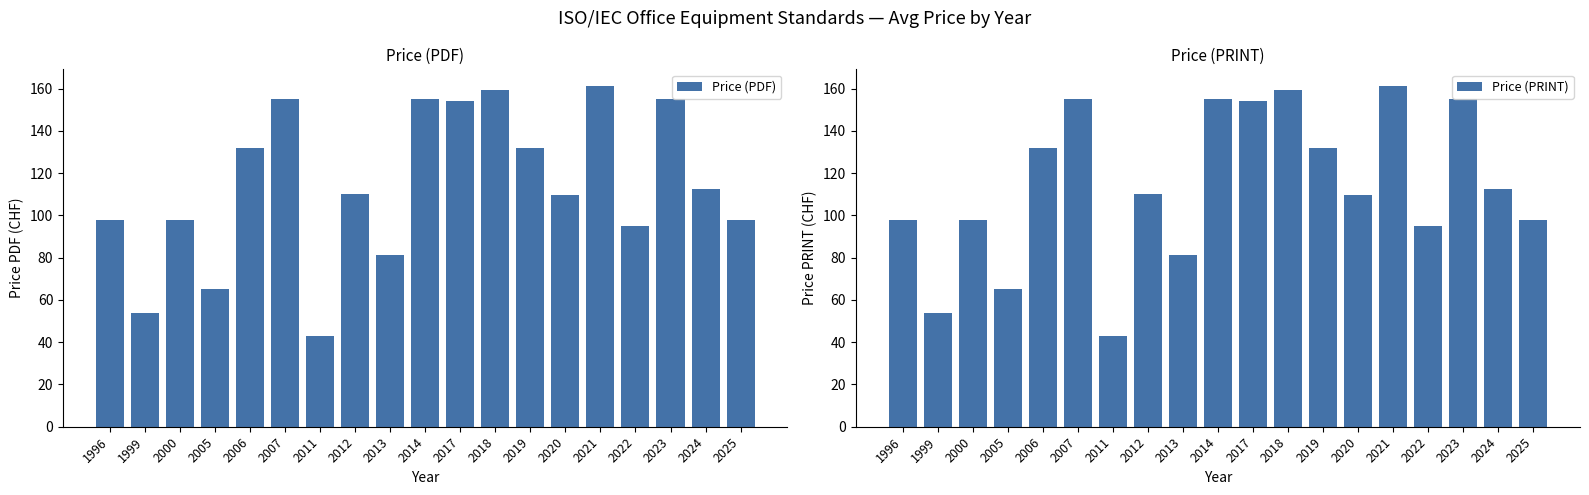

What is the difference between the maximum and minimum values in the Price (PDF) series?

118.1